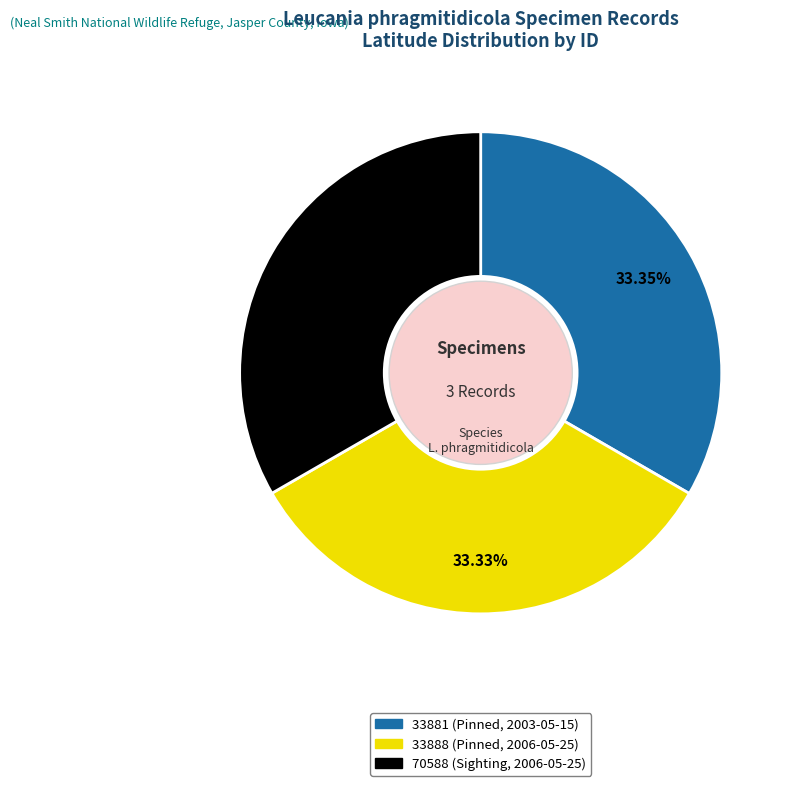

Does any single category account for the majority?

No